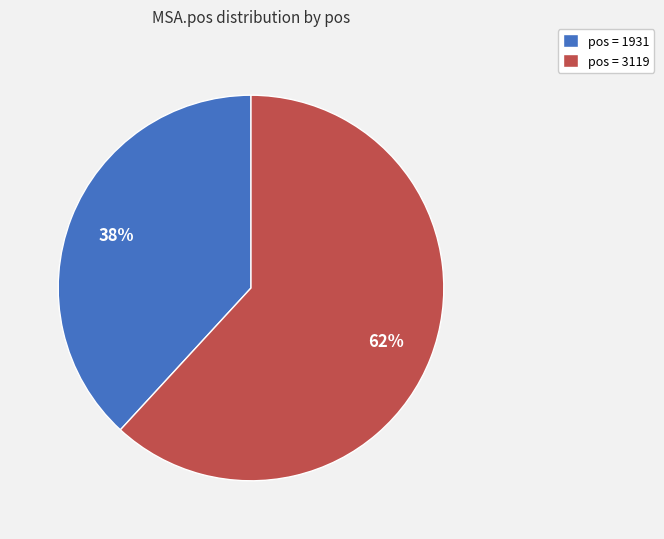

To the nearest percent, what percentage of the pie is pos = 3119?

62%